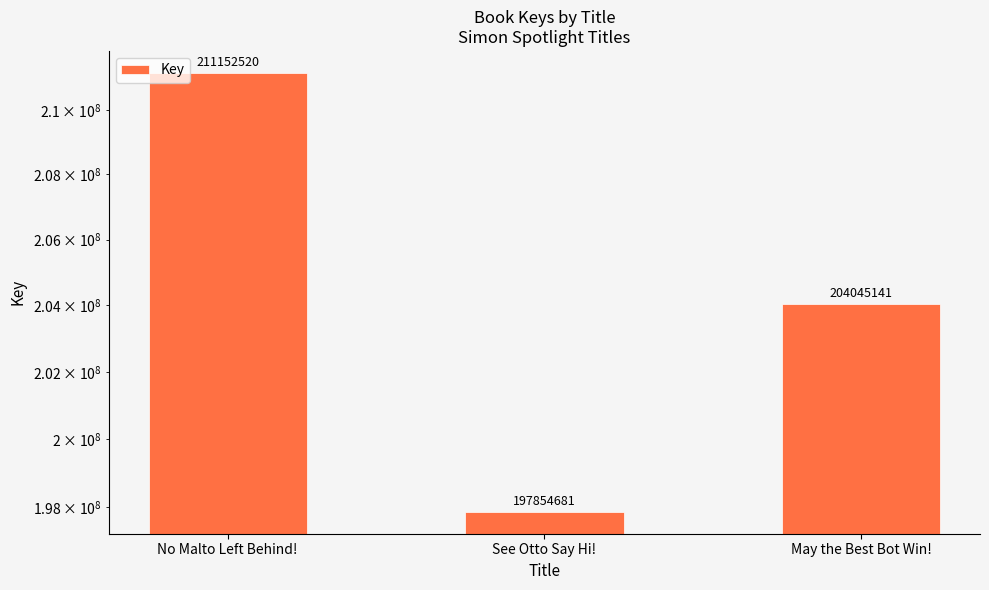

What is the value of the 2nd bar from the left?

197854681